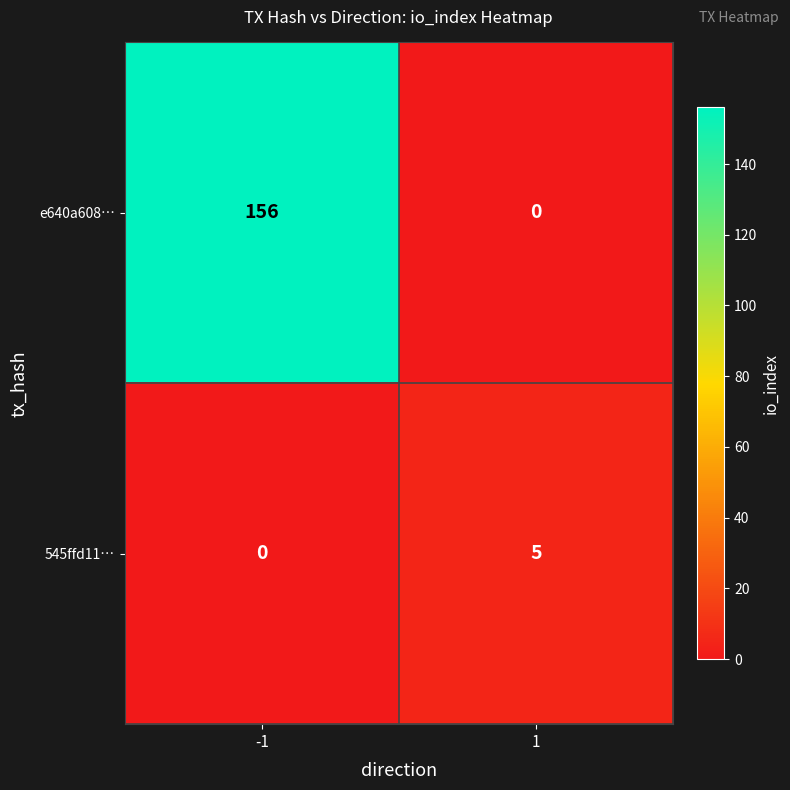

What is the sum of the 545ffd11… values at -1 and 1?

5